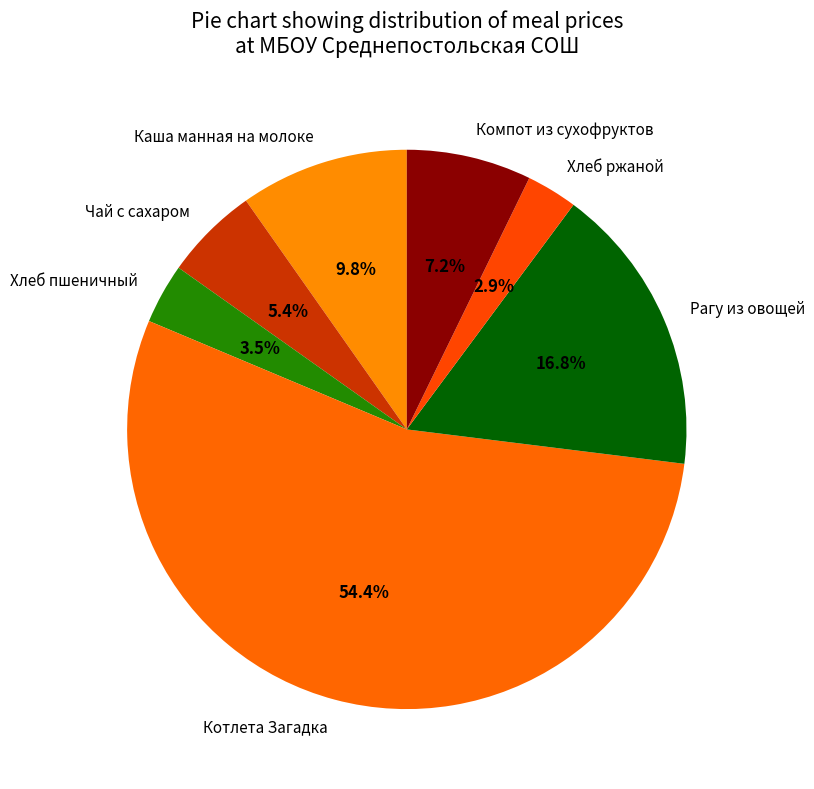

Rank the categories by value from highest to lowest.

Котлета Загадка, Рагу из овощей, Каша манная на молоке, Компот из сухофруктов, Чай с сахаром, Хлеб пшеничный, Хлеб ржаной